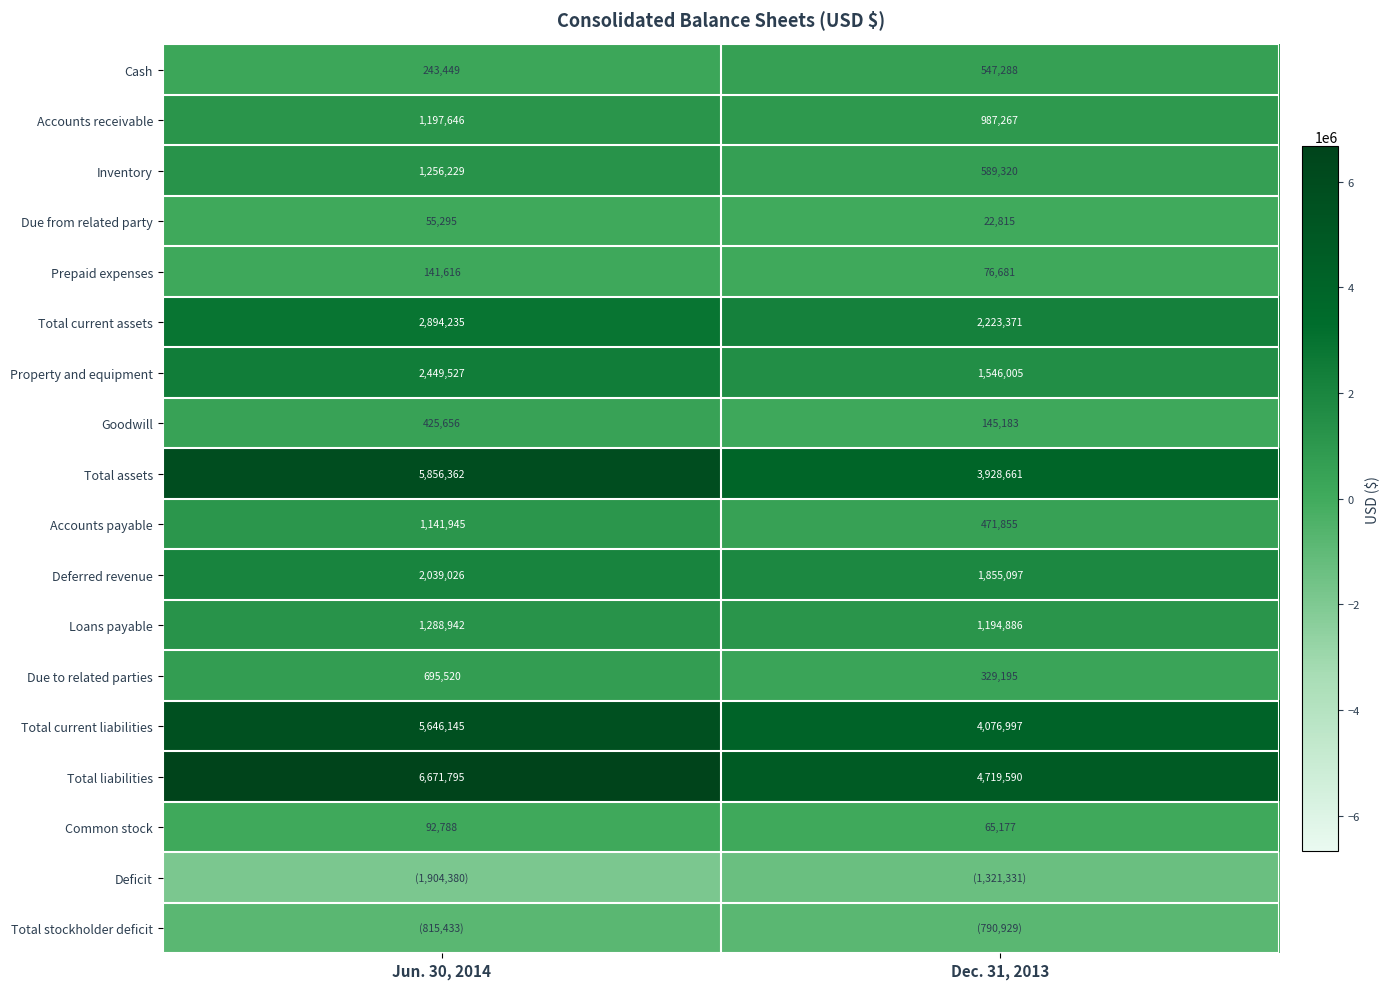

What is the difference between the highest and lowest values at Jun. 30, 2014?

8576175